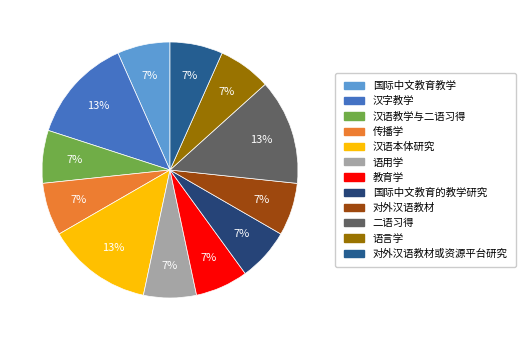

Approximately how many times larger is the value at 汉语教学与二语习得 compared to 传播学?

1.0